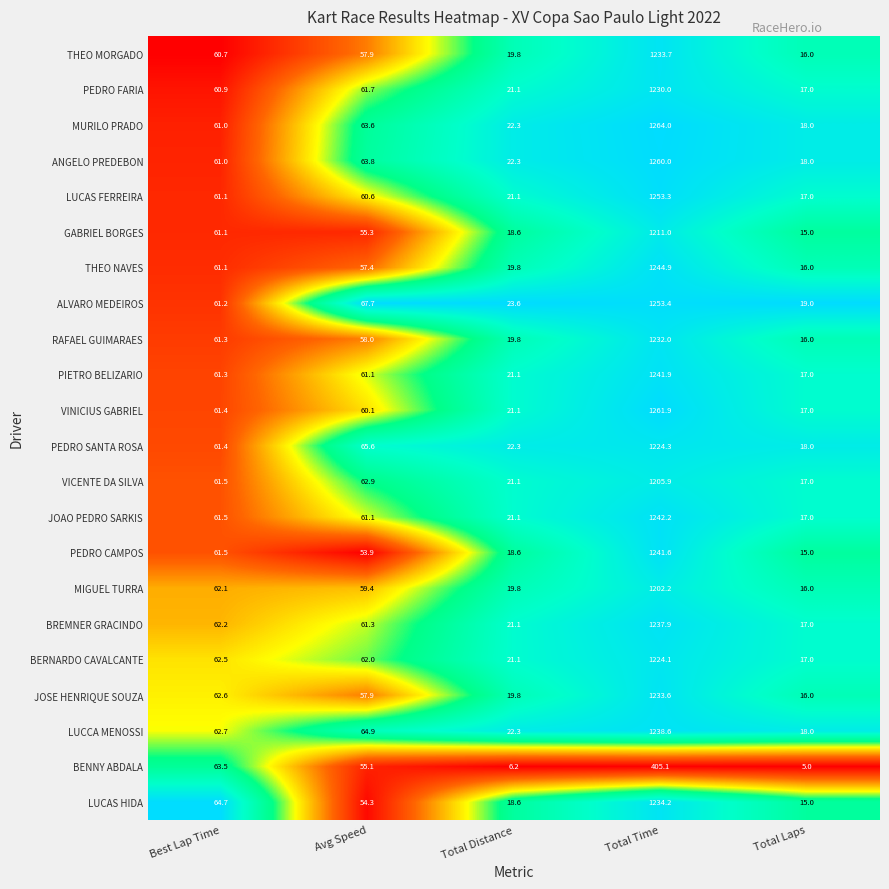

At which label does THEO NAVES reach its minimum?

Total Laps